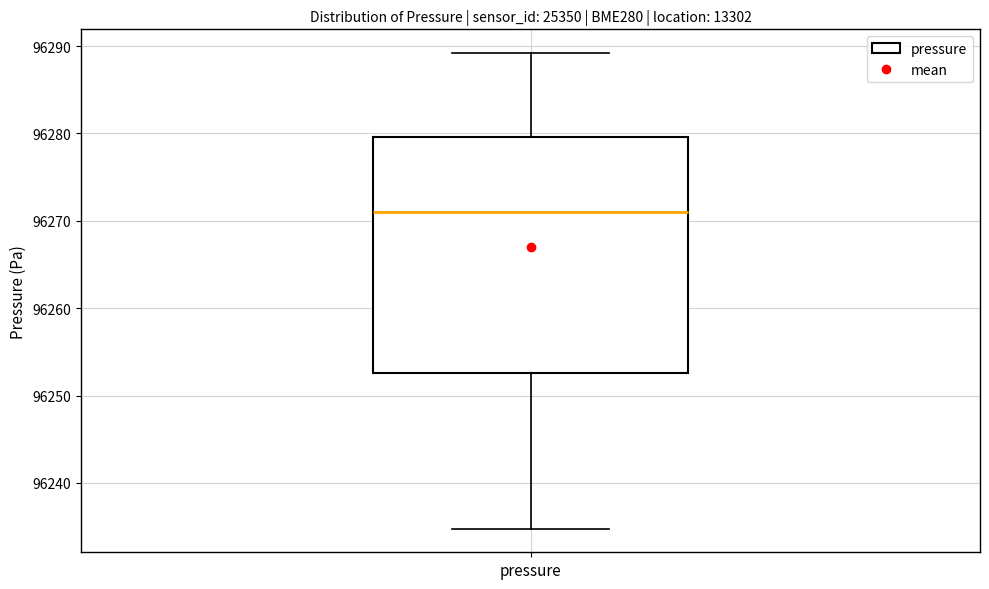

Read this box plot against the y-axis: the position of the median line, the range covered by the box, and the ends of both whiskers. The values are not printed on the chart, so give them approximately, as read against the axis.

median 96271, box 96253 to 96280, whiskers 96235 to 96289